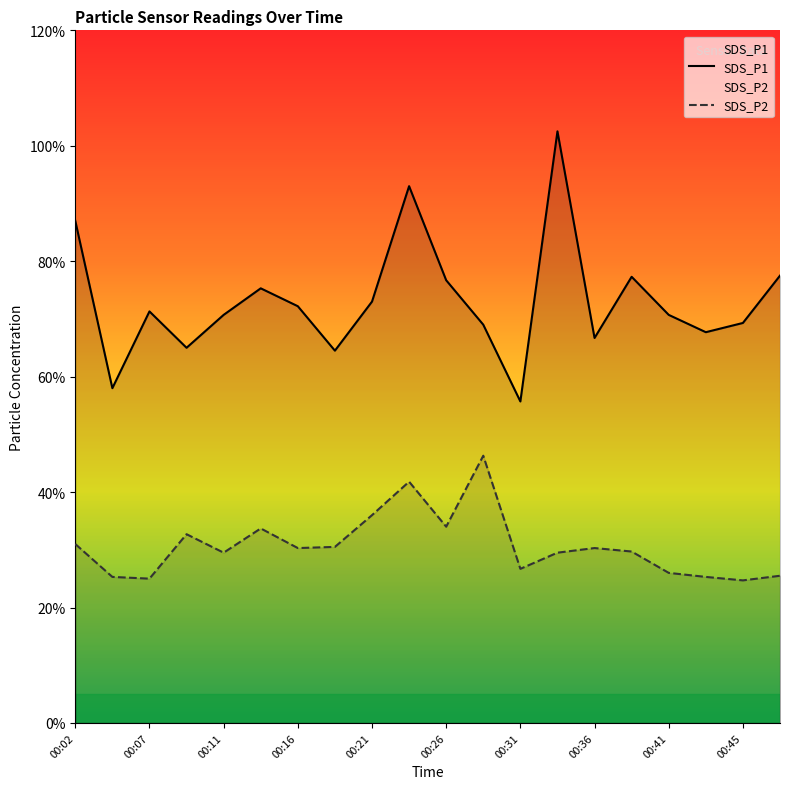

At which category is the sum across all series the highest?

00:23